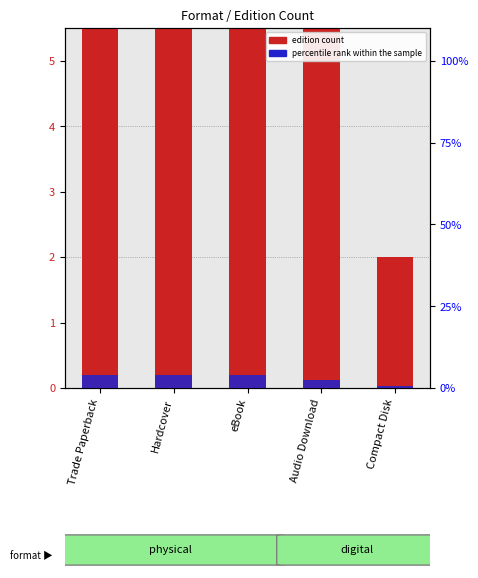

Between eBook and Hardcover, which is larger?

eBook